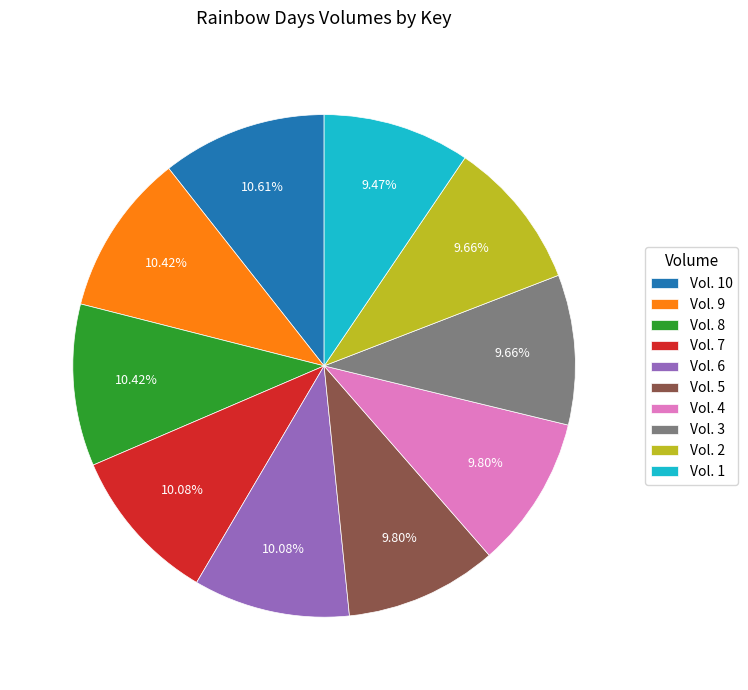

To the nearest percent, what is the difference between the largest and smallest slice percentages?

1%